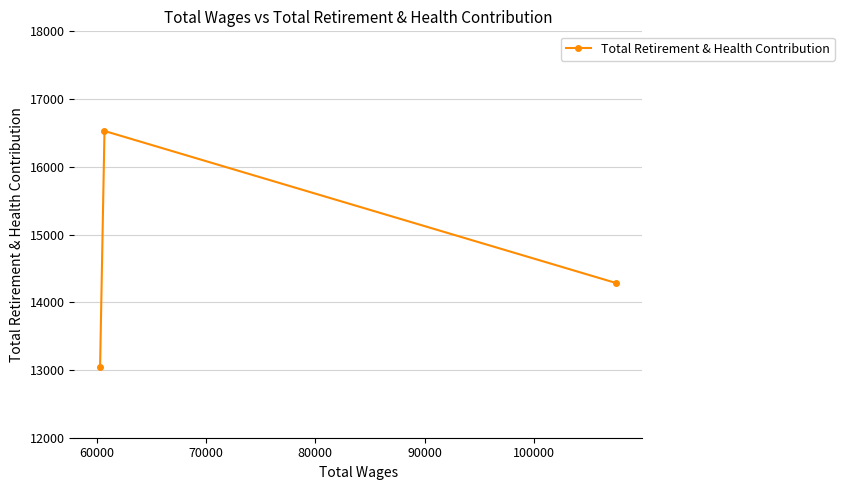

What is the difference between the maximum and minimum values?

3481